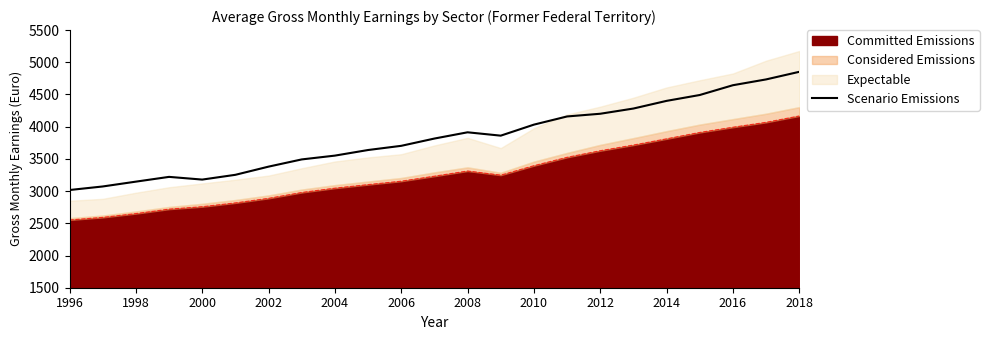

What is the maximum value shown in the chart?

4852